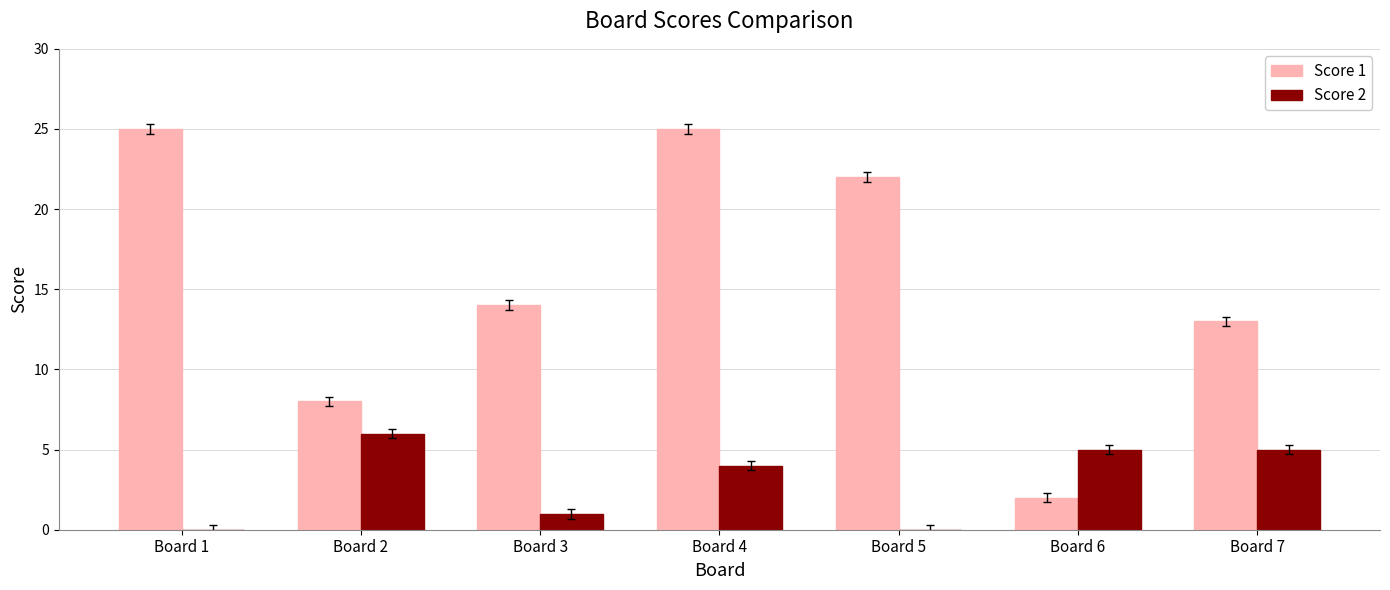

Is the value of Score 1 at Board 7 greater than the value of Score 2 at Board 3?

Yes